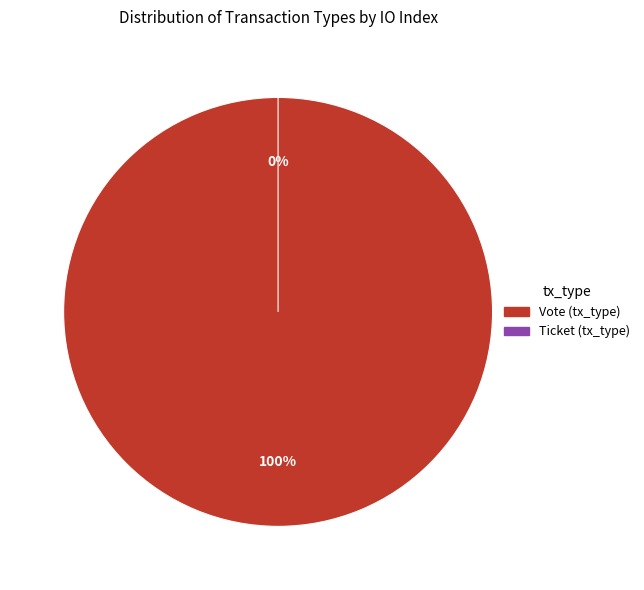

The Ticket slice represents 0% of the pie. True or false?

True